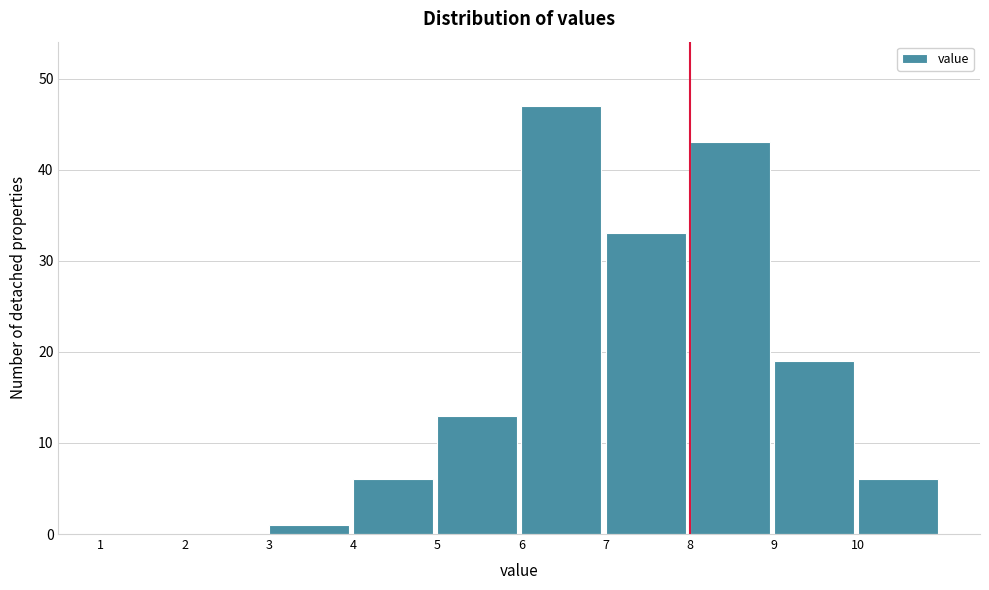

Which range on the x-axis has the tallest bar?

6 to 7